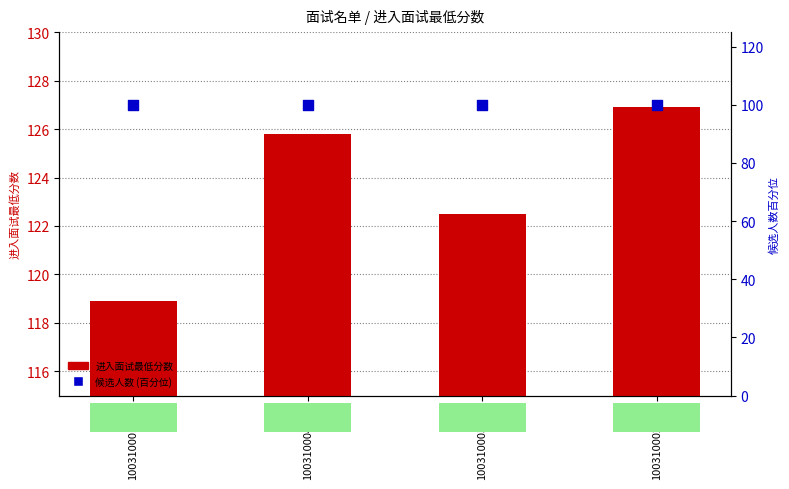

At which category is the sum across all series the highest?

100310002001